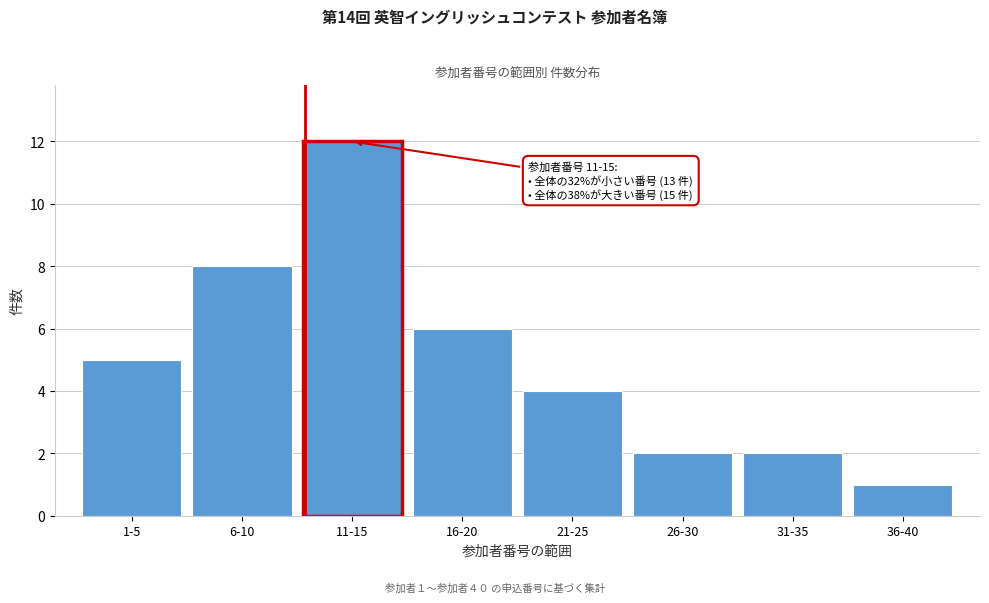

Reading left to right, what are all the values shown in this chart?

5	8	12	6	4	2	2	1